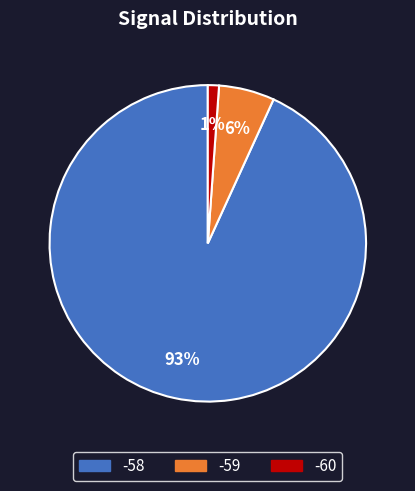

To the nearest percent, what is the combined percentage of -58 and -59?

99%